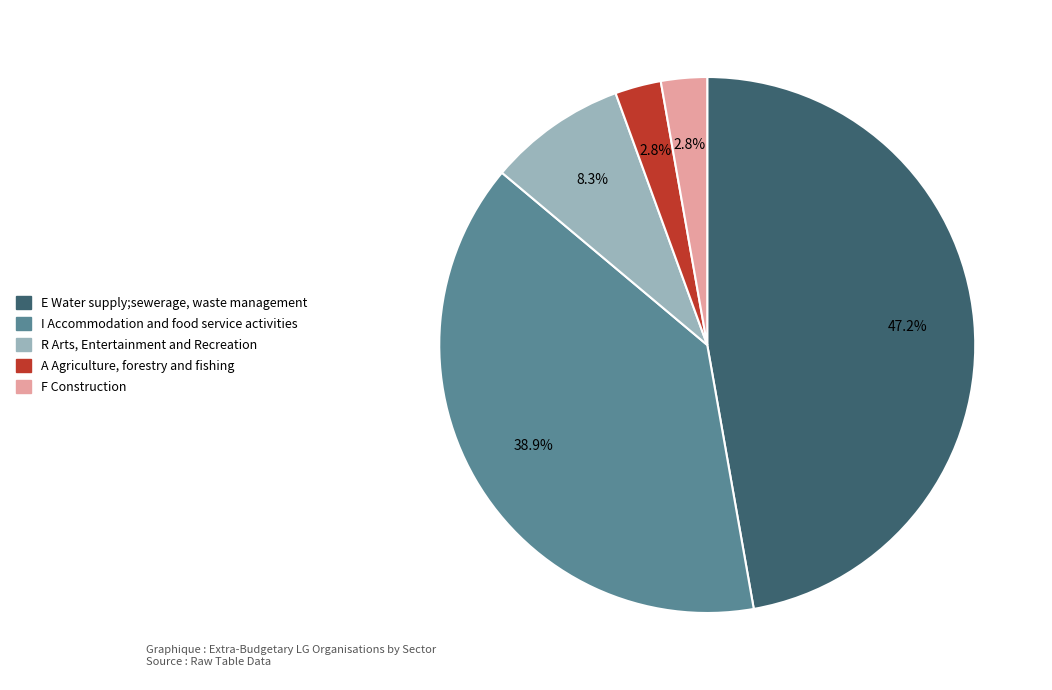

Does E Water supply;sewerage, waste management represent more than half of the total?

No